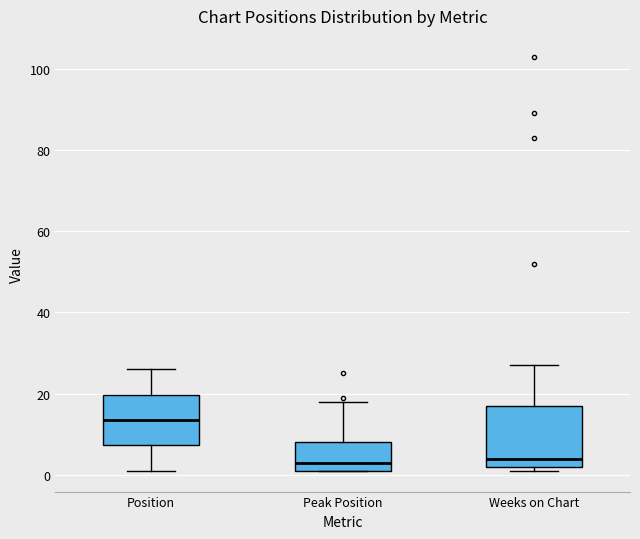

Reading left to right, transcribe this box plot: for each box, give where its median line is, the range the box spans, and where its two whiskers end, as read against the y-axis. The values are not printed on the chart, so give them approximately, as read against the axis.

Position: median 14, box 8 to 20, whiskers 2 to 26
Peak Position: median 4, box 2 to 8, whiskers 2 to 18
Weeks on Chart: median 4, box 2 to 18, whiskers 2 (just below the box's lower edge) to 28